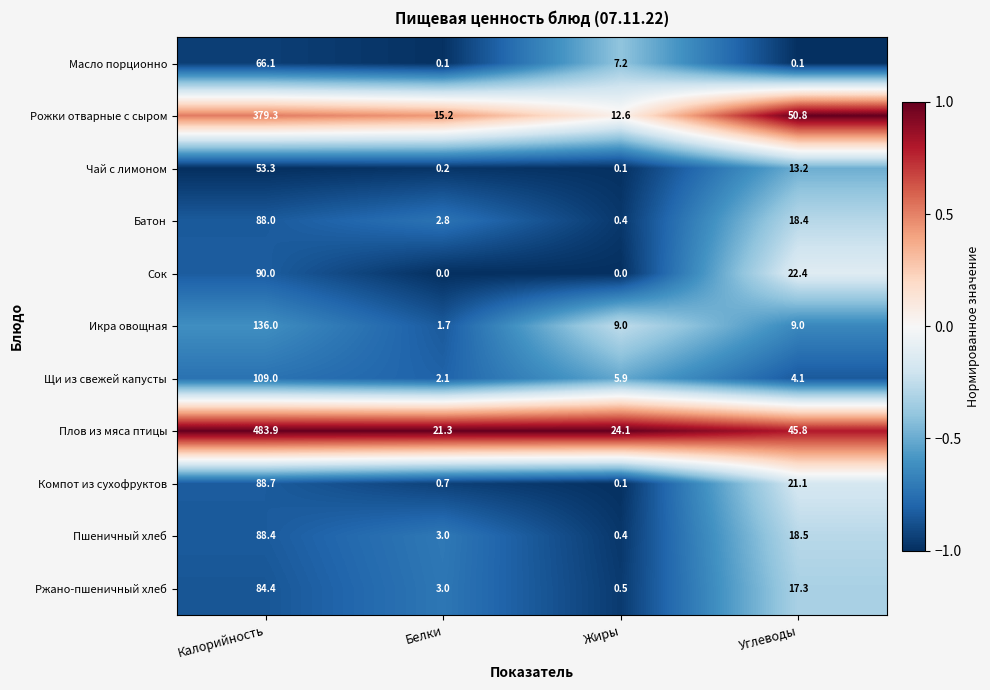

What is the maximum value shown in the chart?

483.9